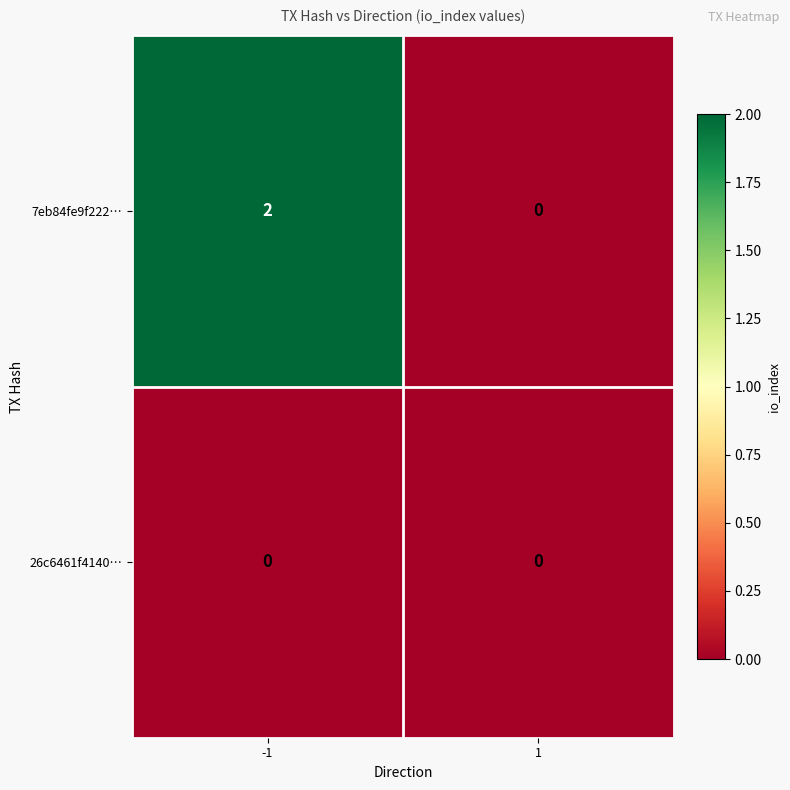

Which series has the largest range (max minus min)?

7eb84fe9f222…